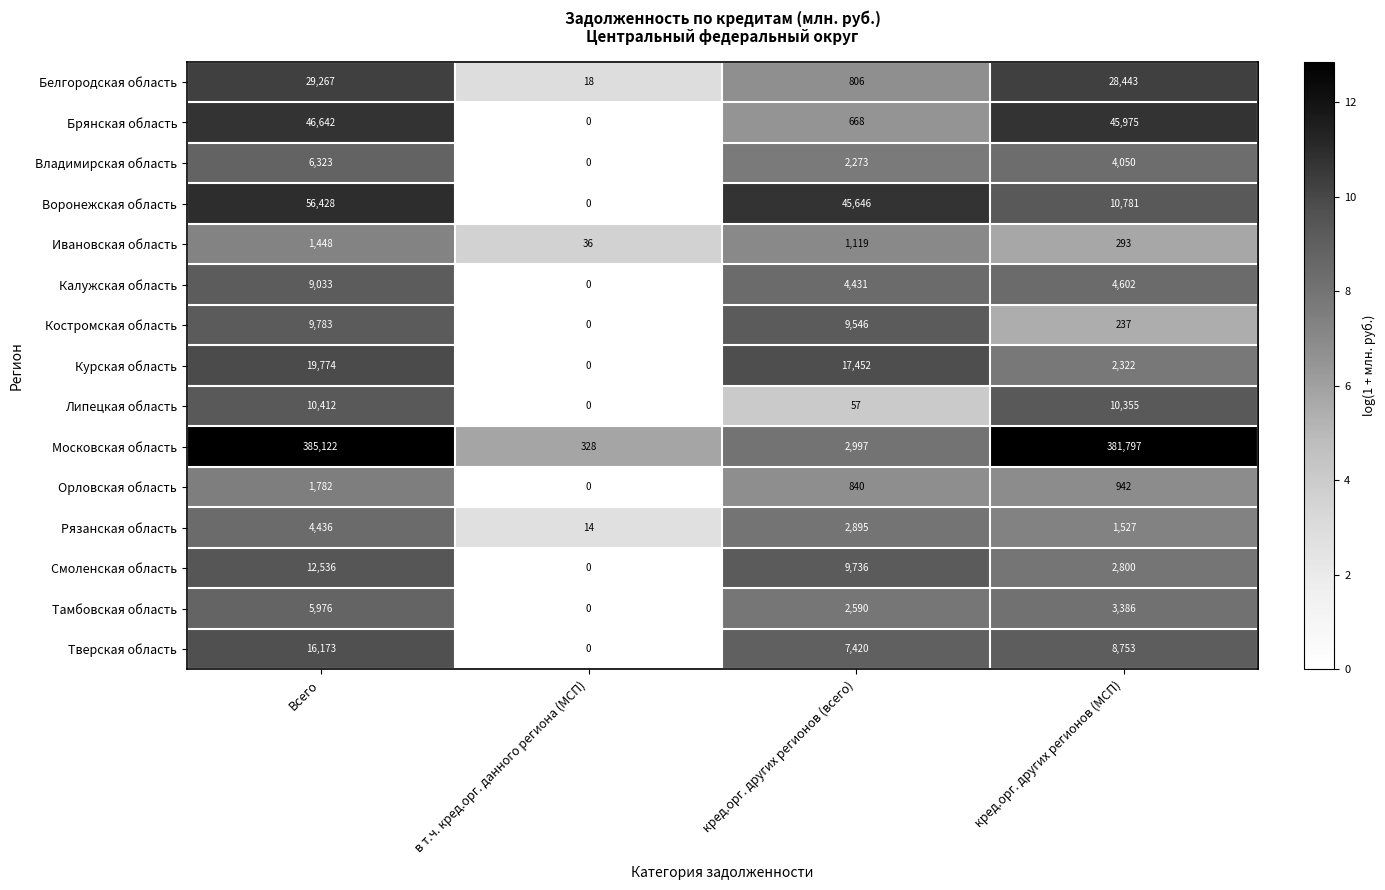

Which series changed the most between Всего and кред.орг. других регионов (МСП)?

Воронежская область